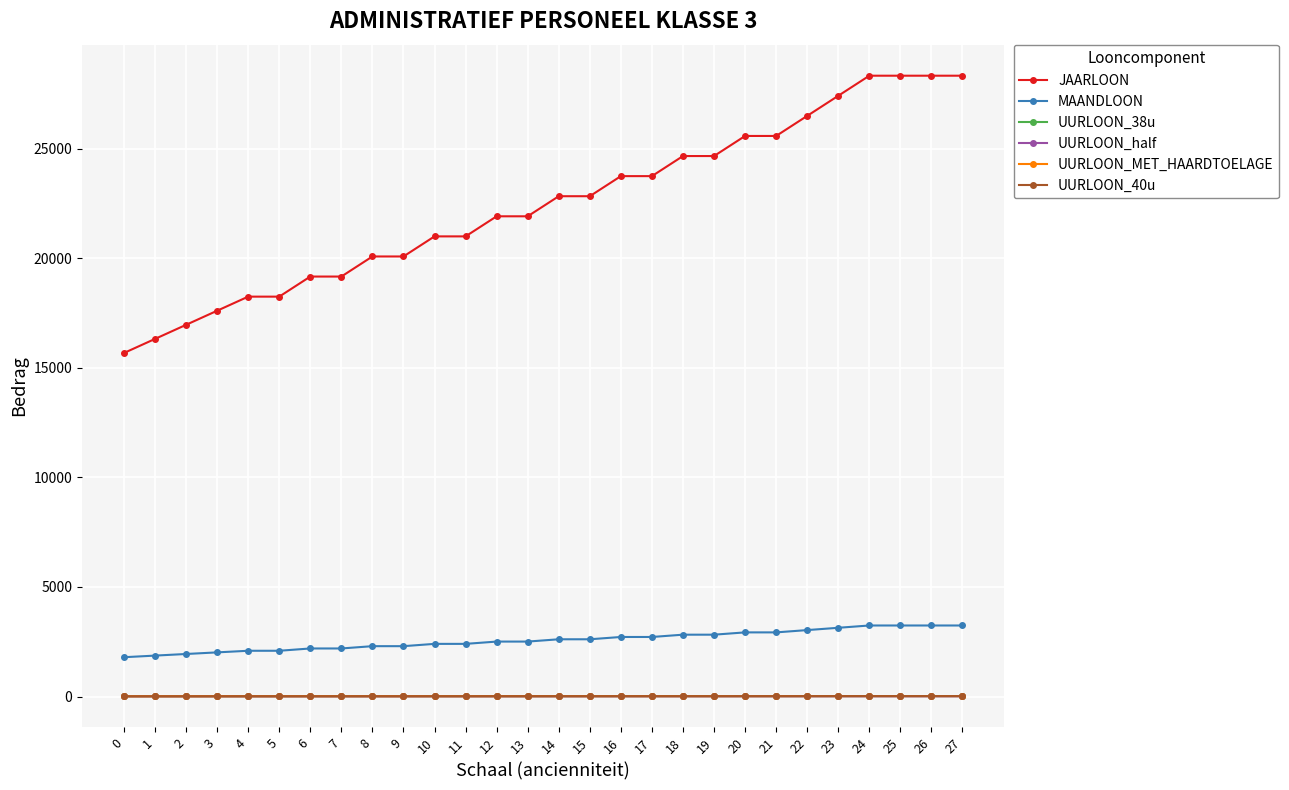

Between 9 and 22, which series saw the biggest shift?

JAARLOON